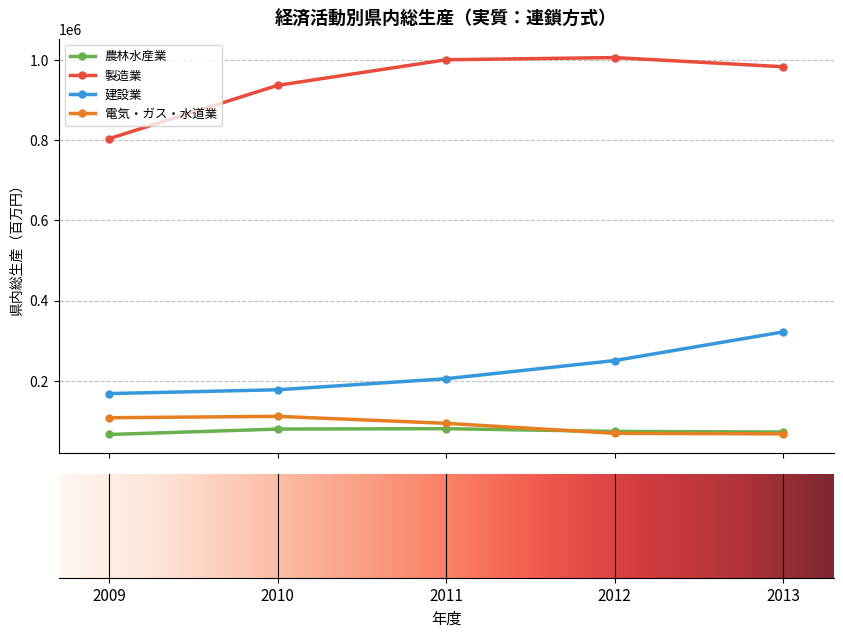

True or false: 電気・ガス・水道業 has more than 1 points higher than both neighbors.

False